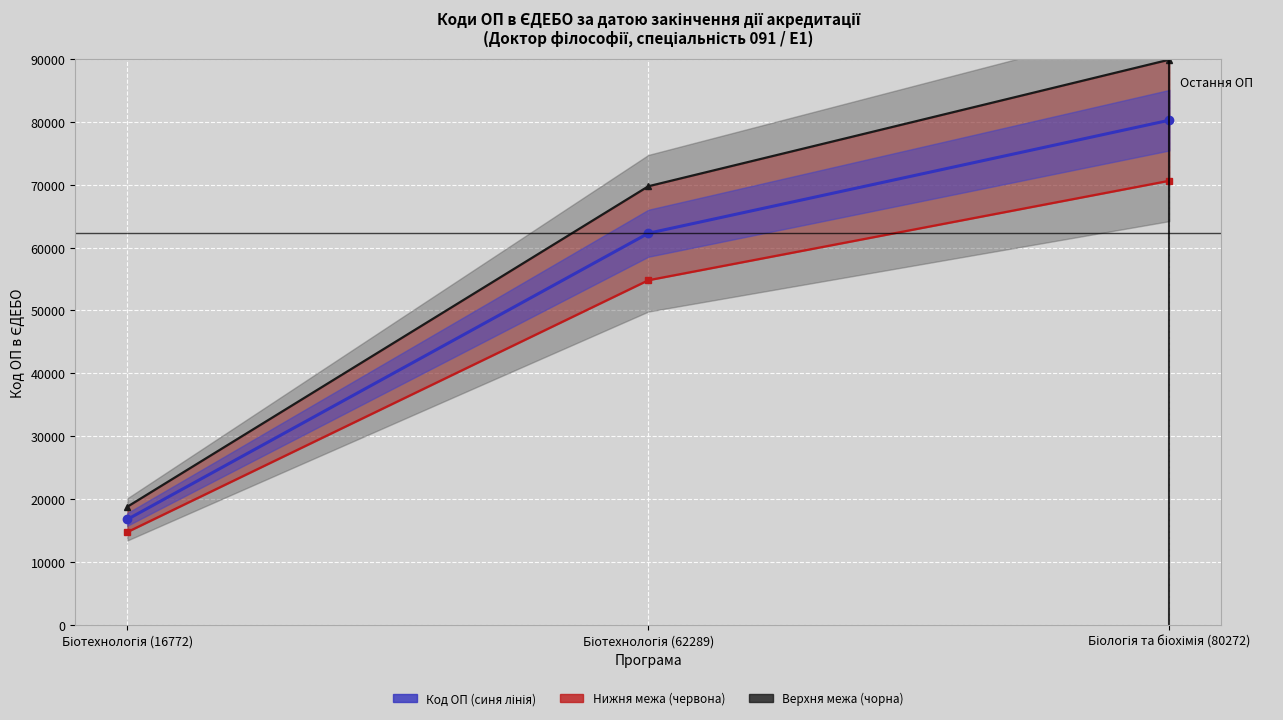

How many values in the Код ОП в ЄДЕБО (основний) series are below 62289?

1